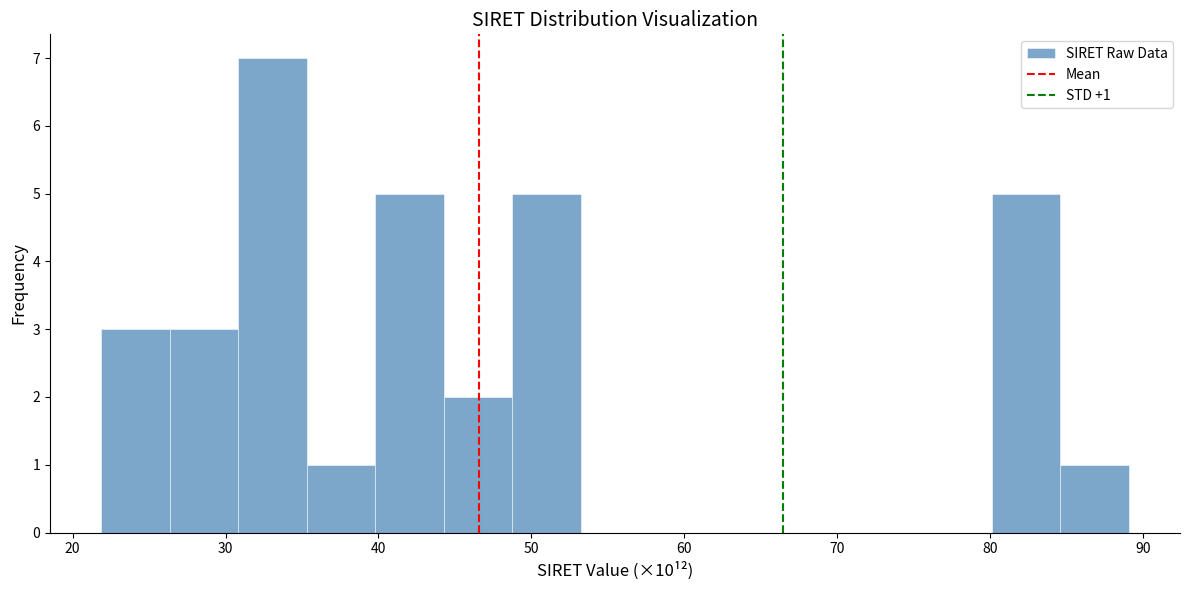

Over which range of the x-axis is the bar tallest?

31 to 35